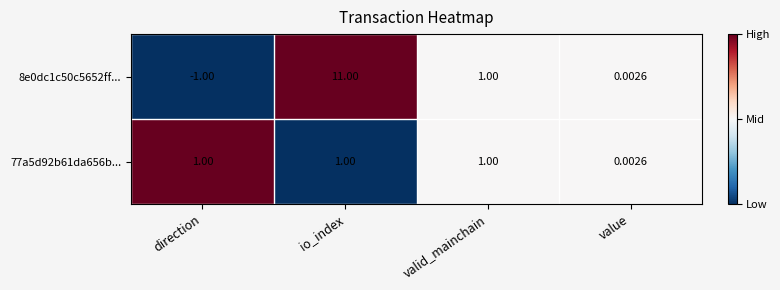

Where is 77a5d92b61da656b... nearest to the value 0?

value